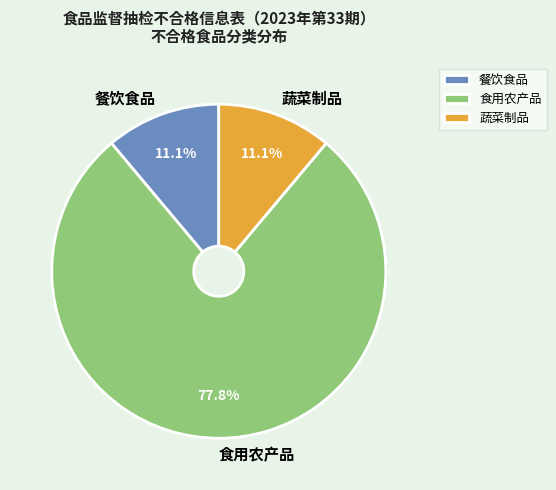

What percentage is NOT represented by 餐饮食品?

88.9%